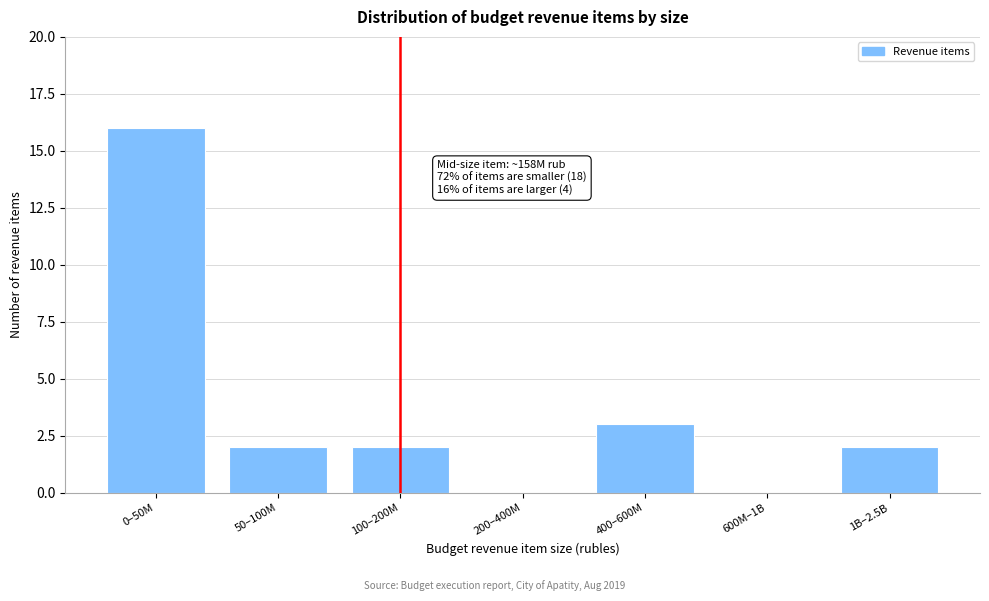

Reading left to right, extract all data points from this chart.

0–50M=16	50–100M=2	100–200M=2	200–400M=0	400–600M=3	600M–1B=0	1B–2.5B=2